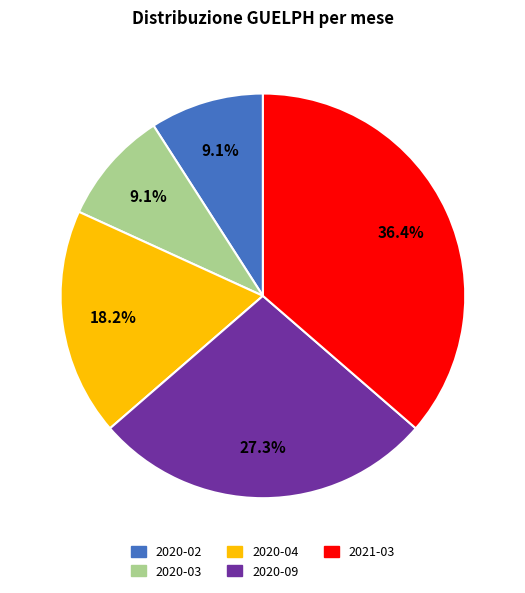

Which slice is the largest?

2021-03